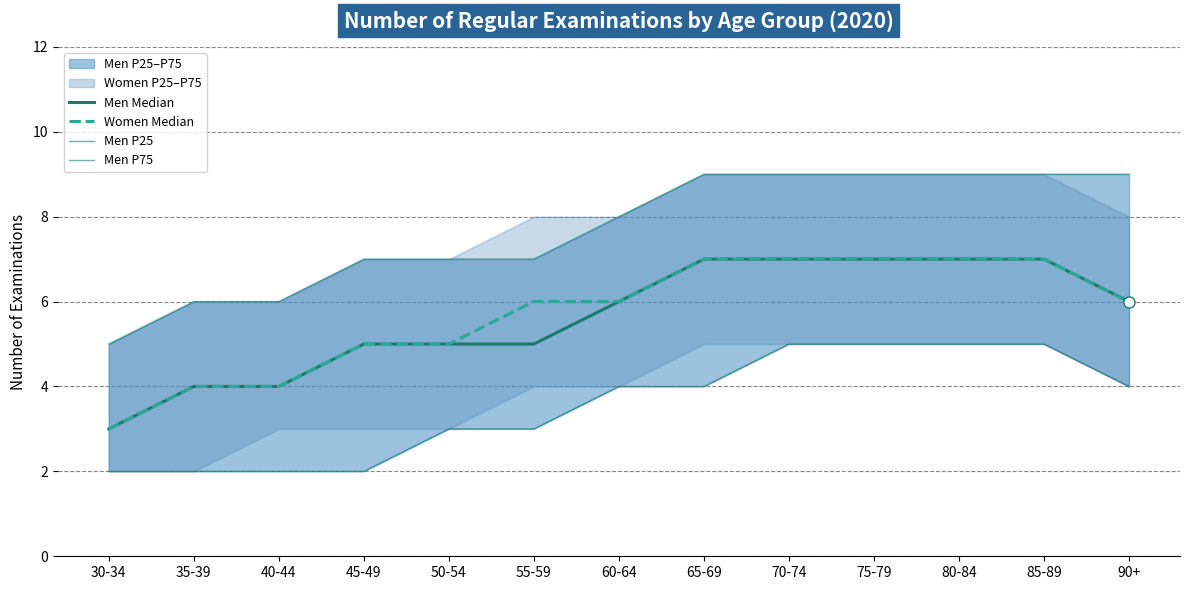

What is the difference between the highest and lowest values at 90+?

5